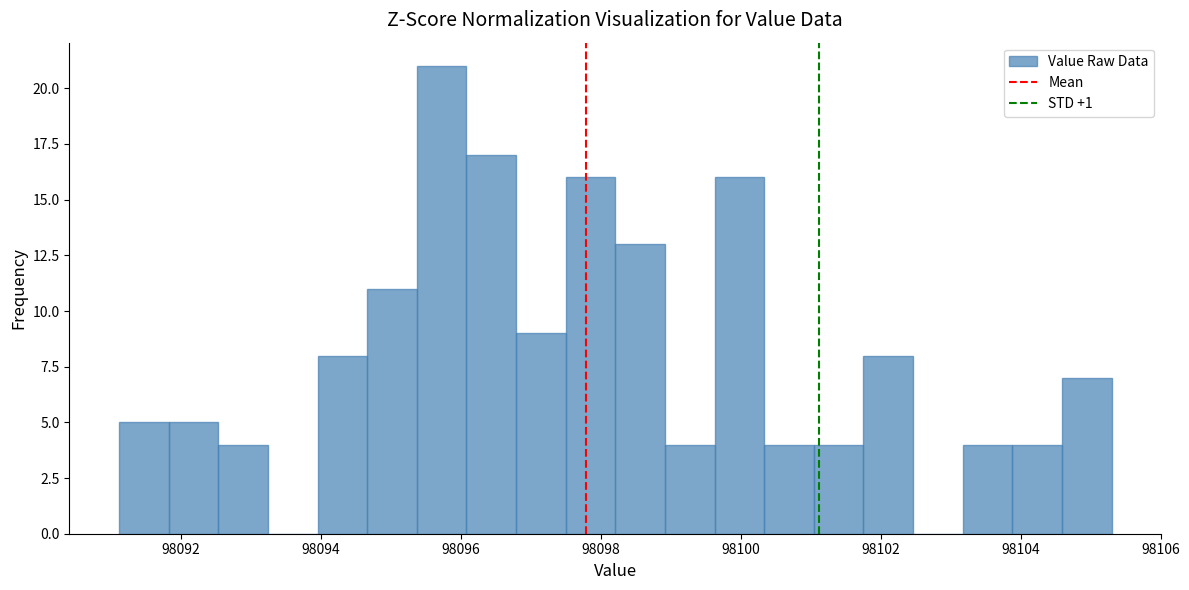

Read against the x-axis, roughly where is the centre of the tallest bar?

98095.8